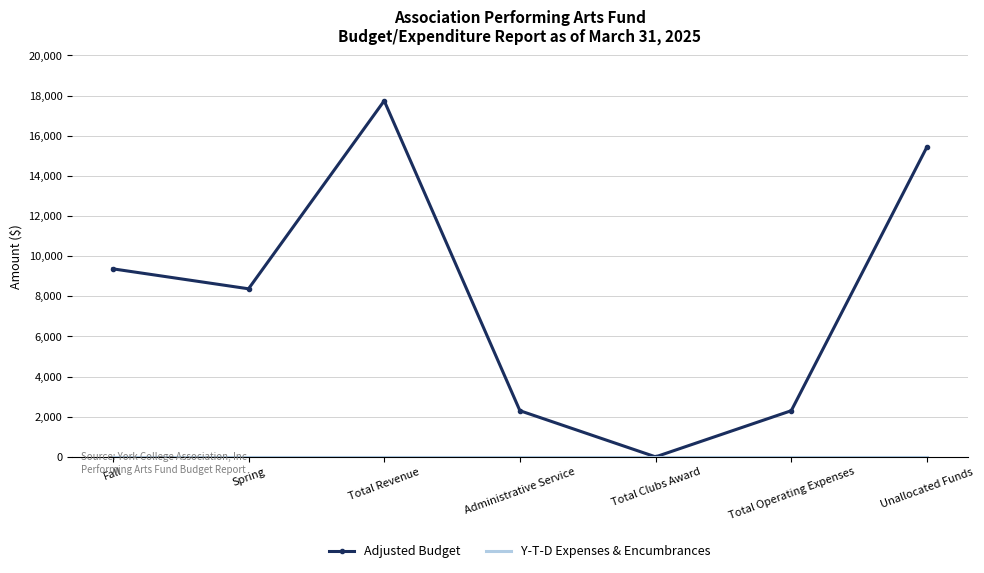

True or false: Adjusted Budget has a value of 9368 at Fall.

True